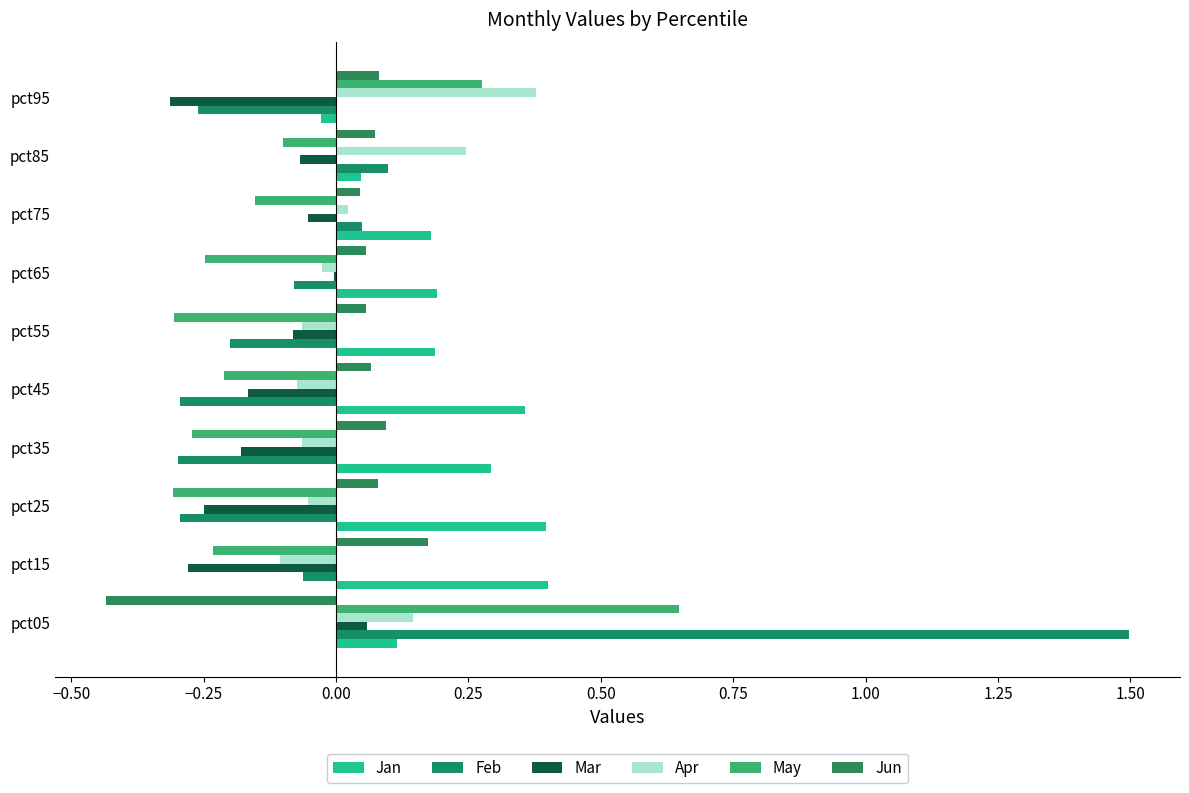

How many May values are between 0 and 1?

2